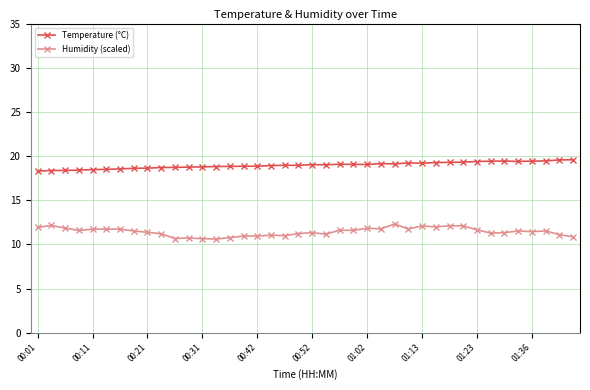

Rank the series by their average value, from highest to lowest.

Temperature (°C), Humidity (scaled)